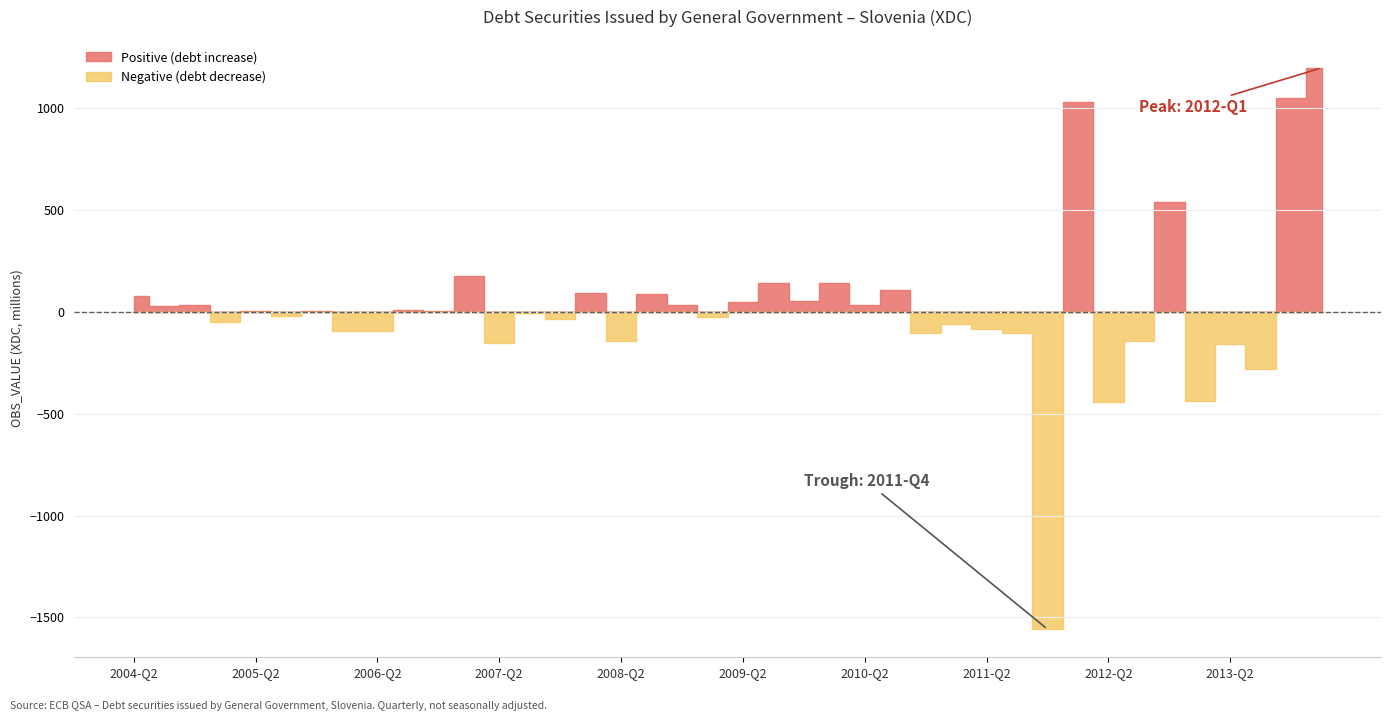

What is the minimum value shown in the chart?

-1557.6